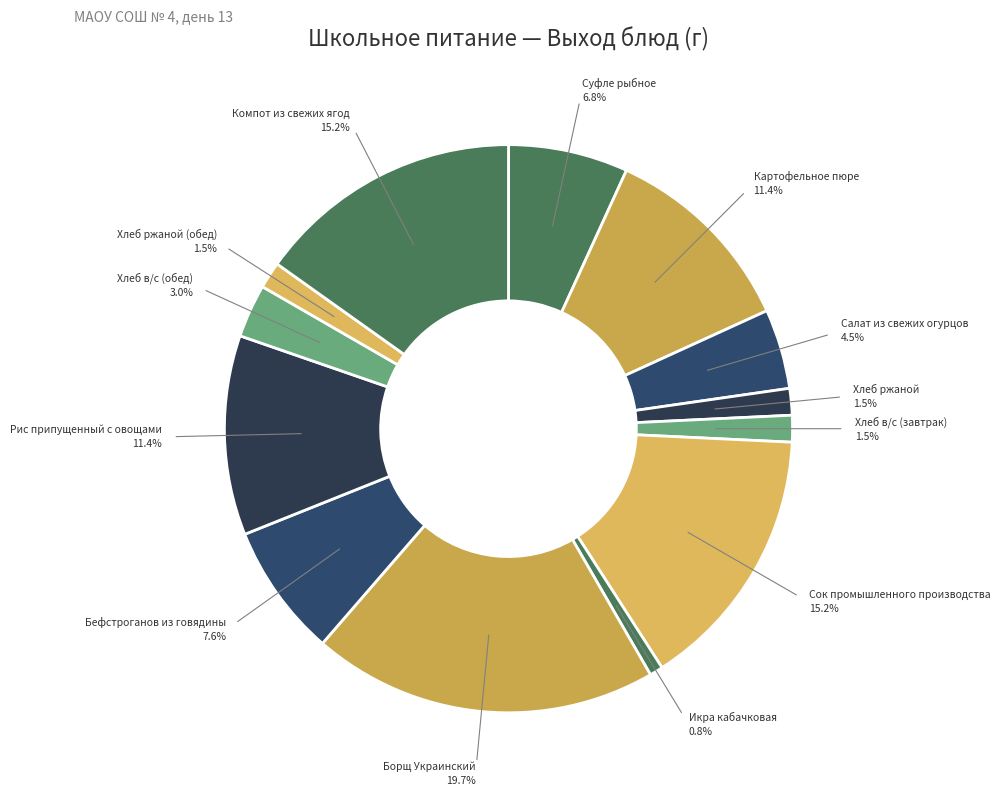

Which category has the smallest portion of the pie?

Икра кабачковая